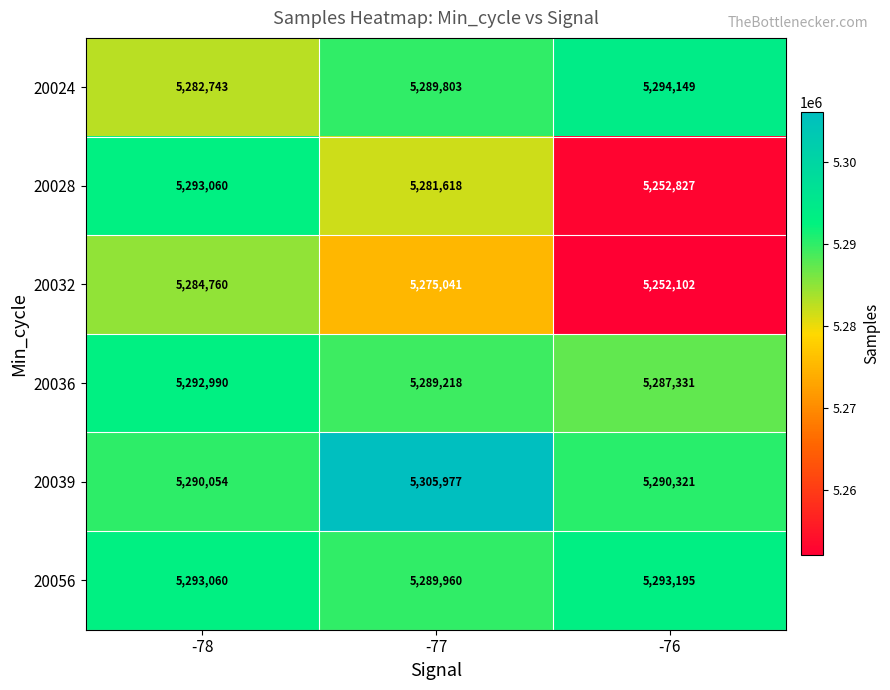

At which category does the chart reach its peak across all series?

-77